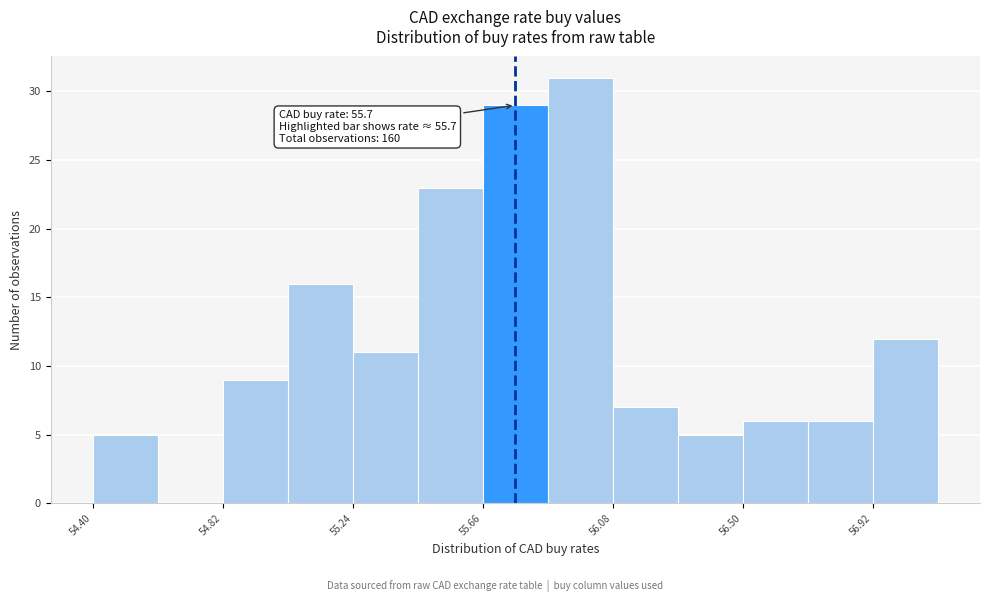

Which range on the x-axis has the tallest bar?

55.87 to 56.08